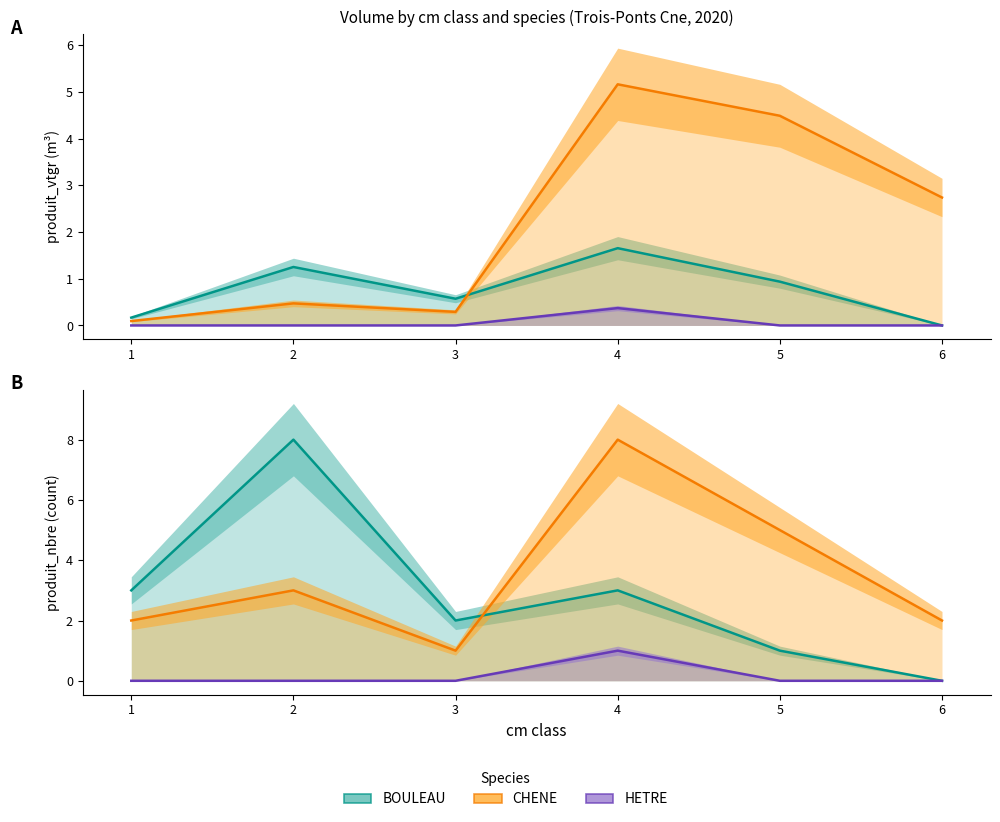

How many HETRE values are between 0 and 1?

6